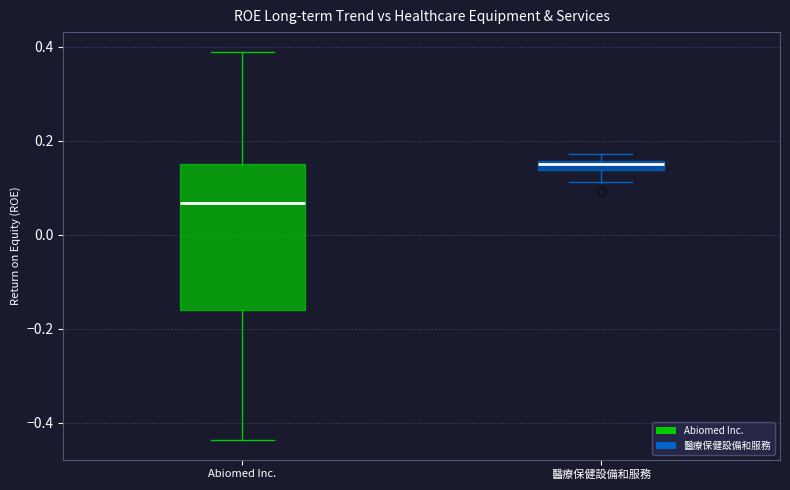

Which box's median line is the lowest?

Abiomed Inc.